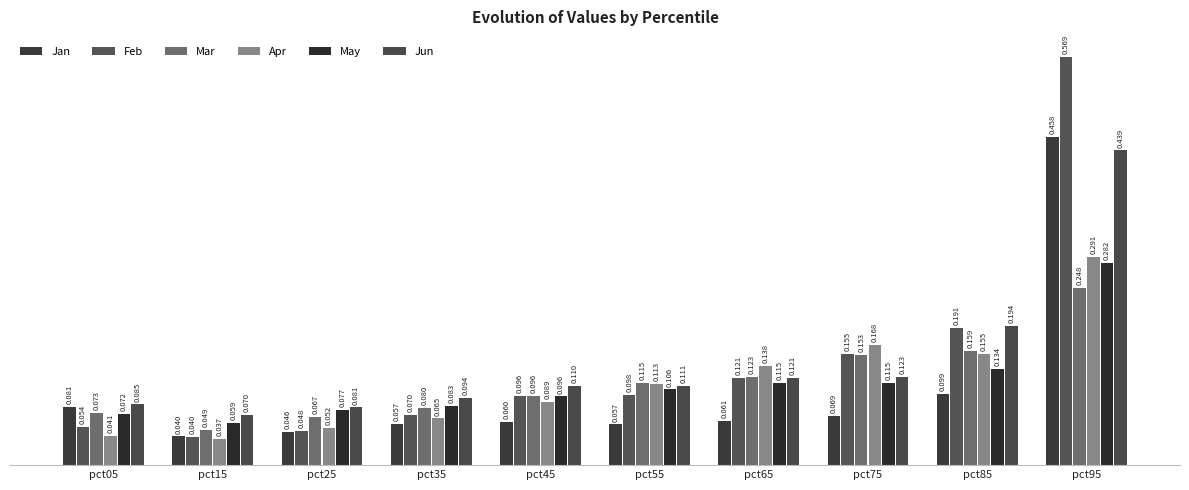

Count the number of data series in this chart.

6